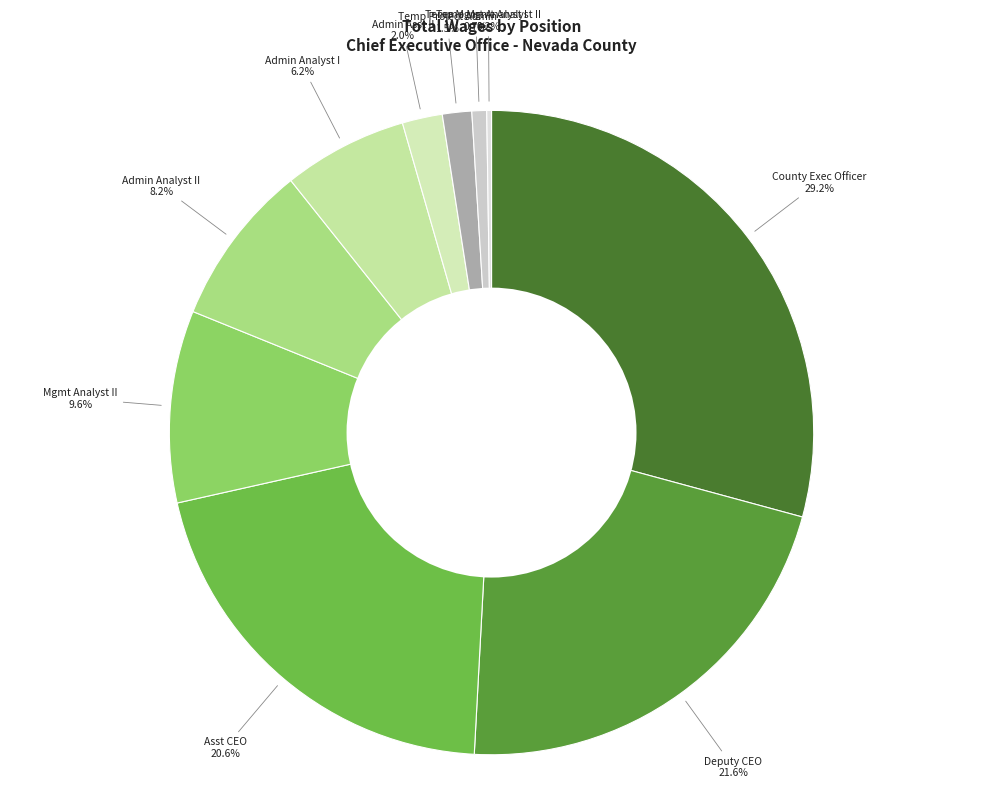

Between Mgmt Analyst II and Admin Asst II, which is larger?

Mgmt Analyst II